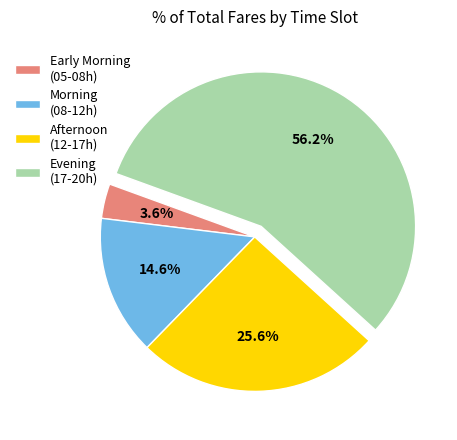

Rank the categories by value from highest to lowest.

Evening (17-20h), Afternoon (12-17h), Morning (08-12h), Early Morning (05-08h)